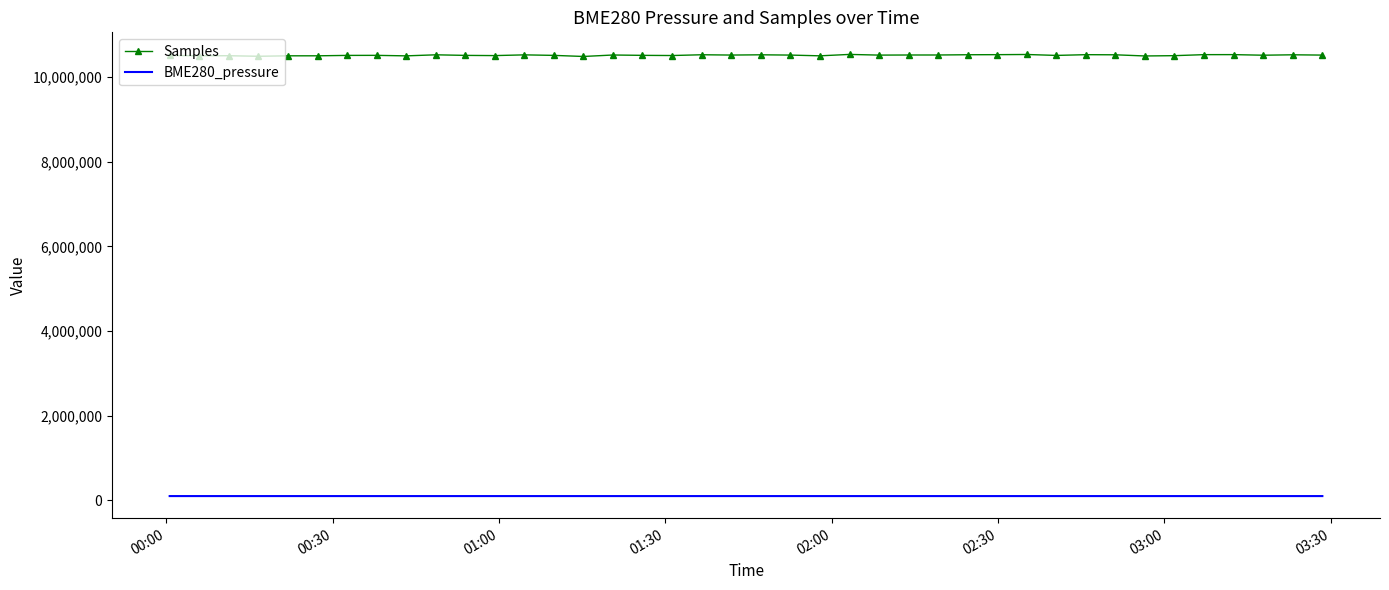

List the series in order of their overall mean, highest first.

Samples, BME280_pressure